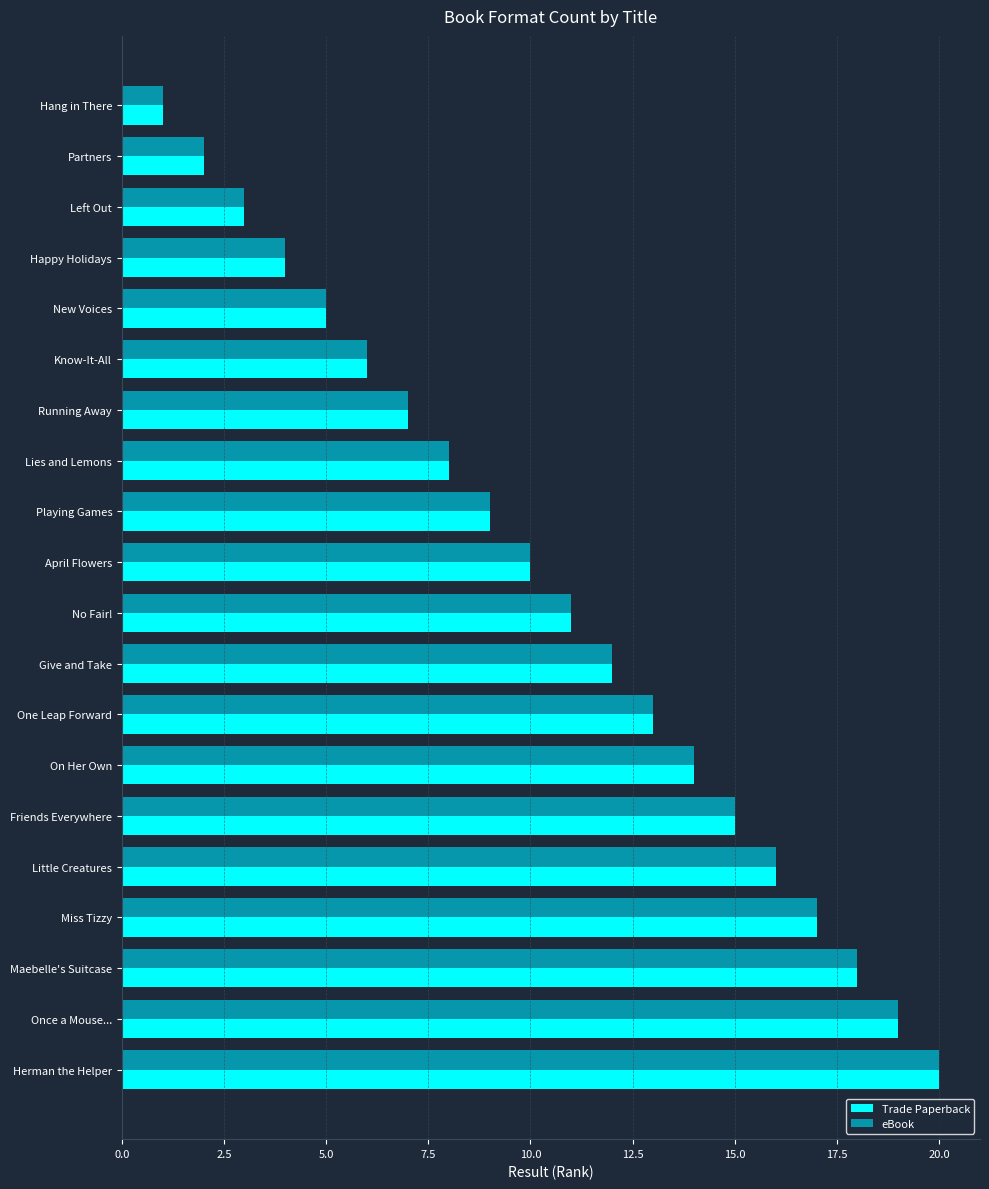

What is the difference between the maximum and minimum values in the Trade Paperback series?

19